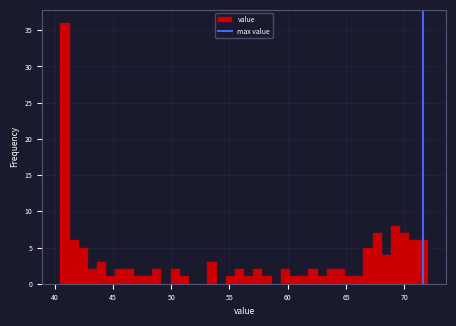

Read against the x-axis, roughly where is the centre of the tallest bar?

41.0